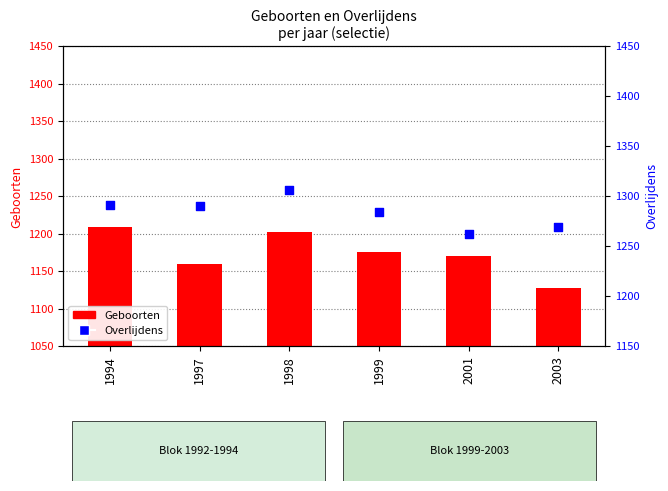

At which category is the sum across all series the highest?

1998